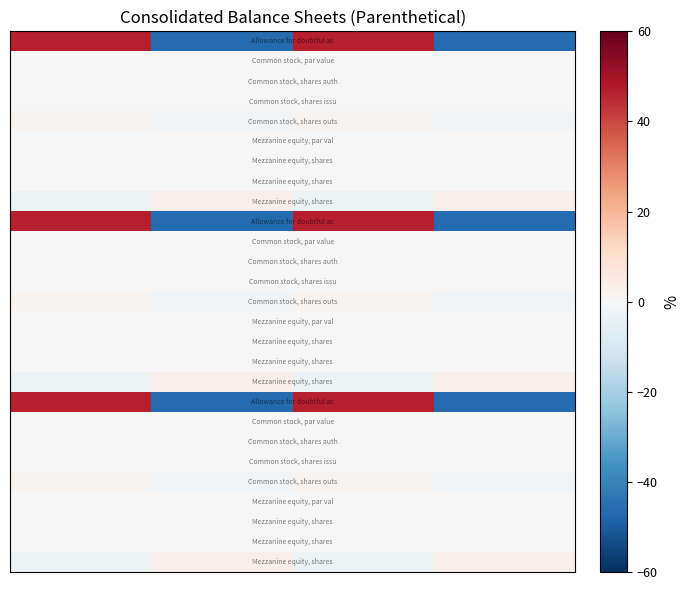

How many series are shown in this chart?

27